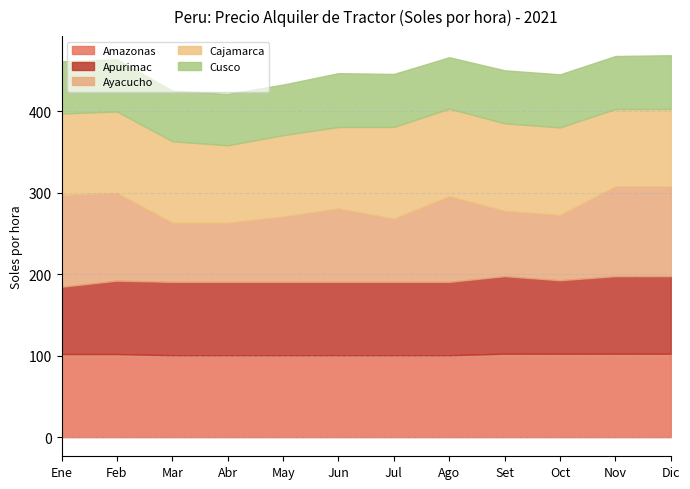

How many interior local valleys does the Apurimac series have?

1